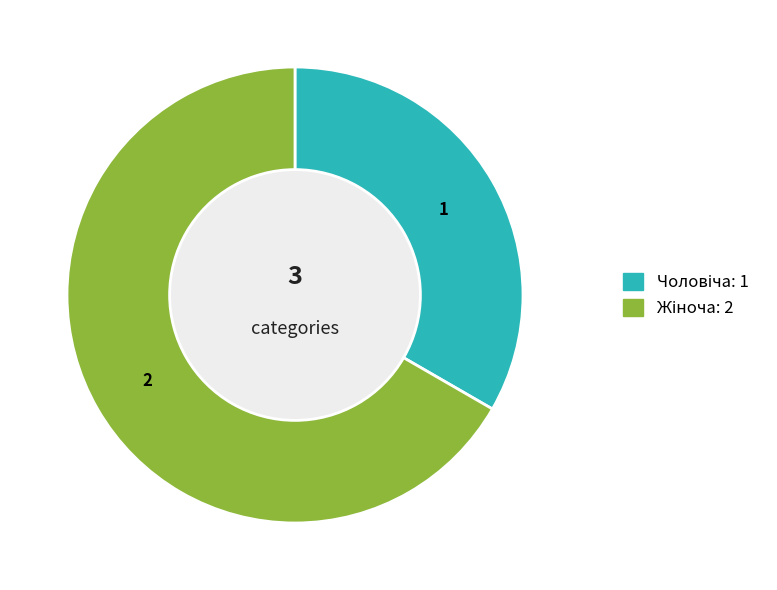

Does any single category account for the majority?

Yes